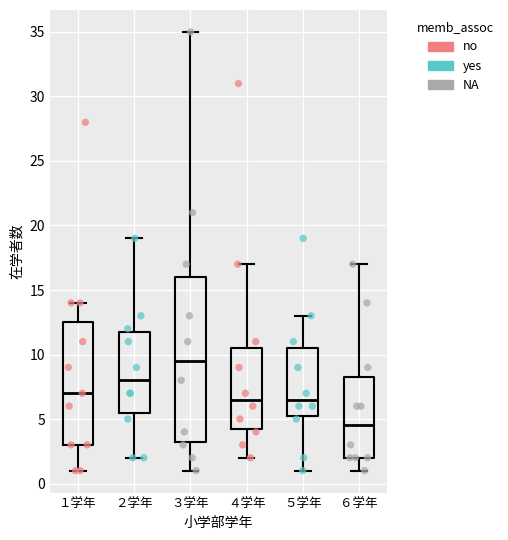

Reading left to right, transcribe this box plot: for each box, give where its median line is, the range the box spans, and where its two whiskers end, as read against the y-axis. The values are not printed on the chart, so give them approximately, as read against the axis.

１学年: median 7.0, box 3.0 to 12.5, whiskers 1.0 to 14.0
２学年: median 8.0, box 5.5 to 12.0, whiskers 2.0 to 19.0
３学年: median 9.5, box 3.5 to 16.0, whiskers 1.0 to 35.0
４学年: median 6.5, box 4.5 to 10.5, whiskers 2.0 to 17.0
５学年: median 6.5, box 5.5 to 10.5, whiskers 1.0 to 13.0
６学年: median 4.5, box 2.0 to 8.5, whiskers 1.0 to 17.0